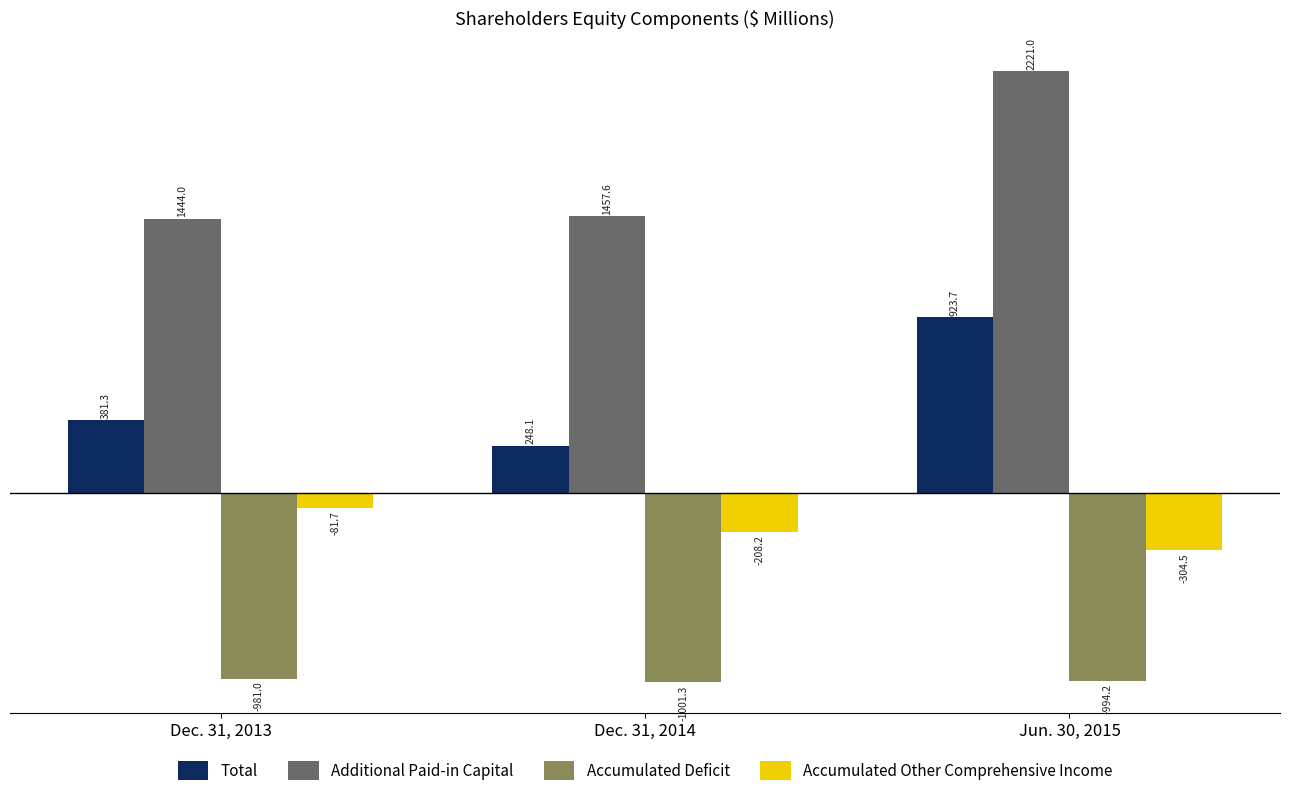

Reading right to left, extract all data points from this chart.

Total: 923.7	248.1	381.3
Additional Paid-in Capital: 2221.0	1457.6	1444.0
Accumulated Deficit: -994.2	-1001.3	-981.0
Accumulated Other Comprehensive Income: -304.5	-208.2	-81.7